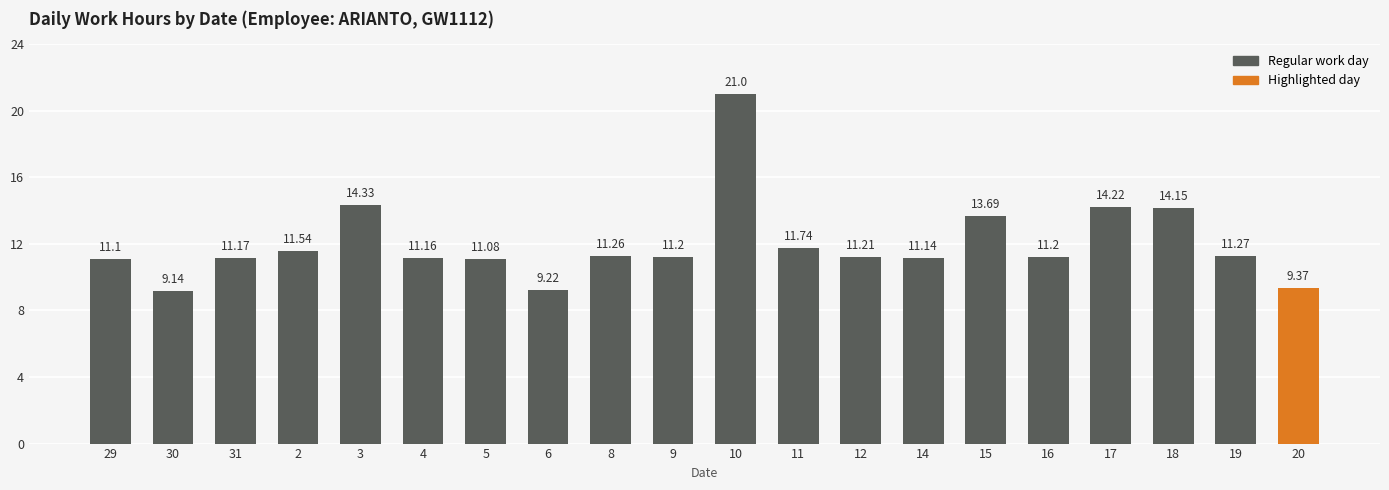

At which label does the data first exceed 11?

29